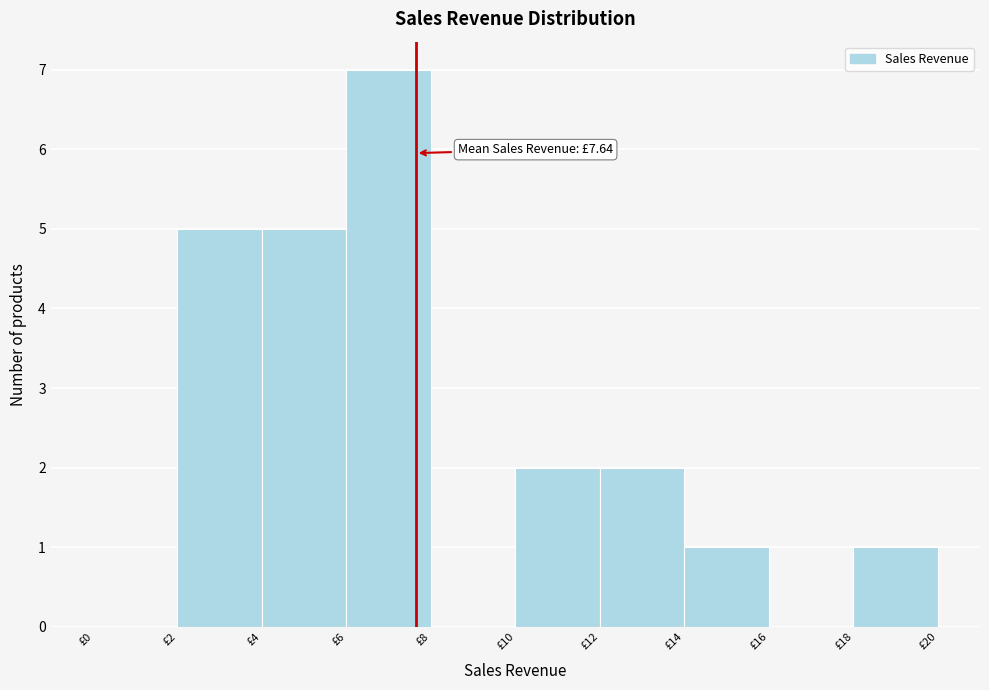

Over which range of the x-axis is the bar tallest?

6 to 8